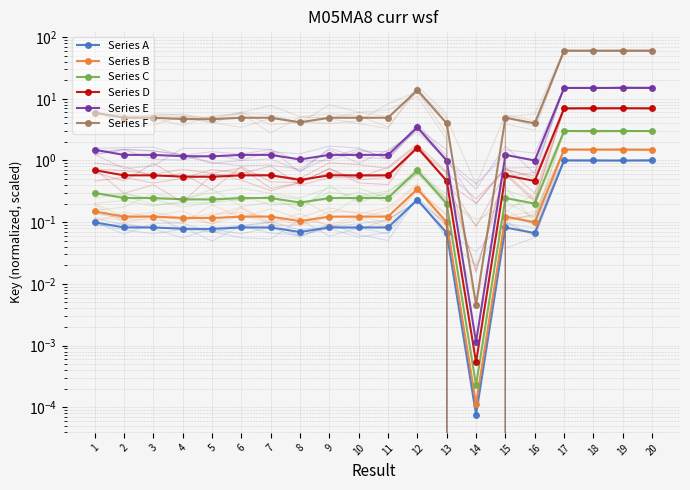

At which category does Series B reach its first local peak?

6